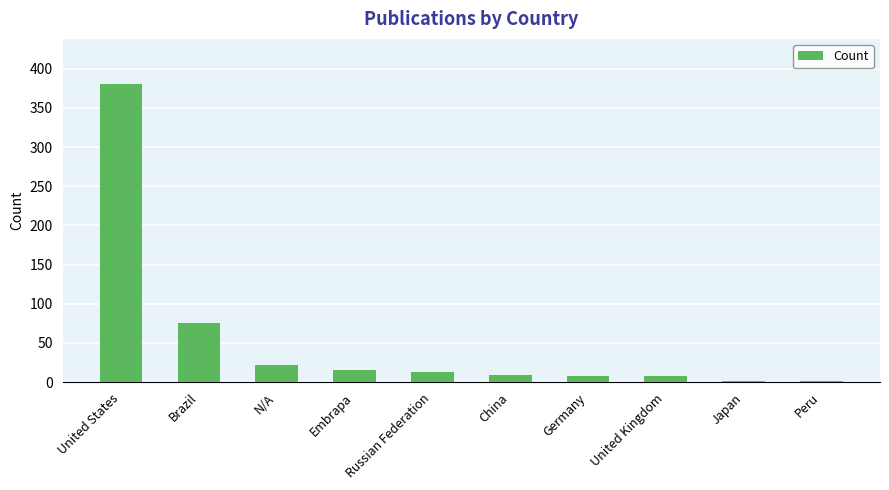

What is the difference between the maximum and minimum values?

379